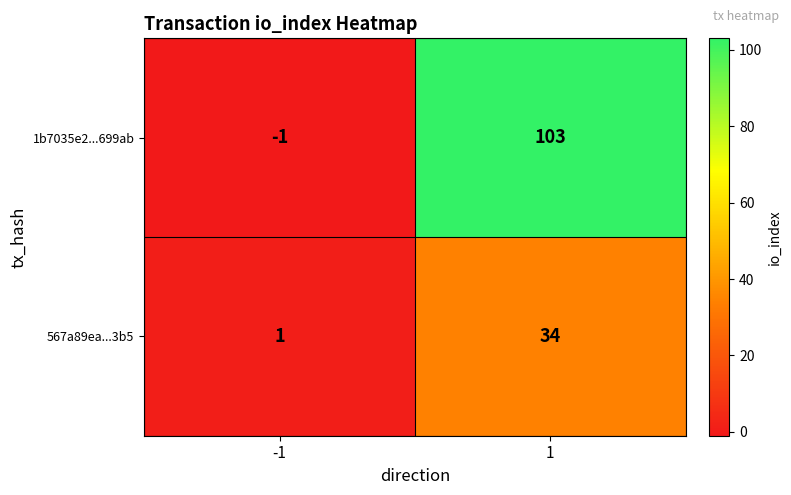

Which series has the largest total across all categories?

1b7035e2...699ab